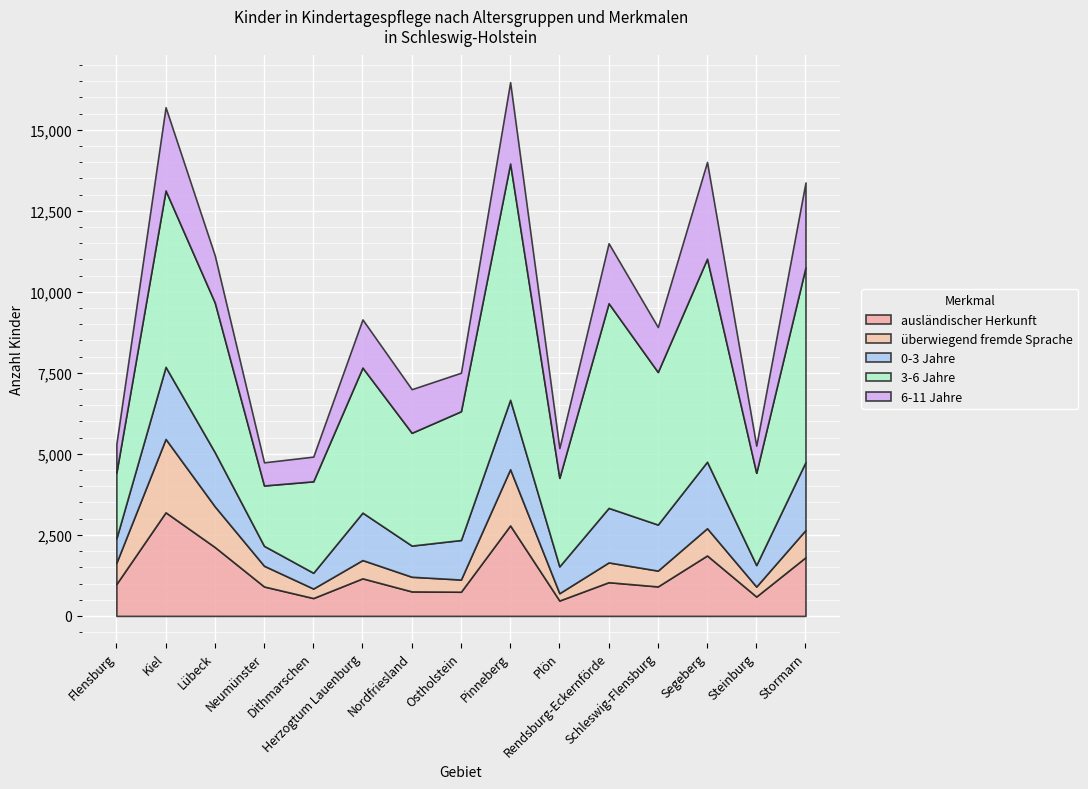

At how many categories does at least one series exceed 5018?

5